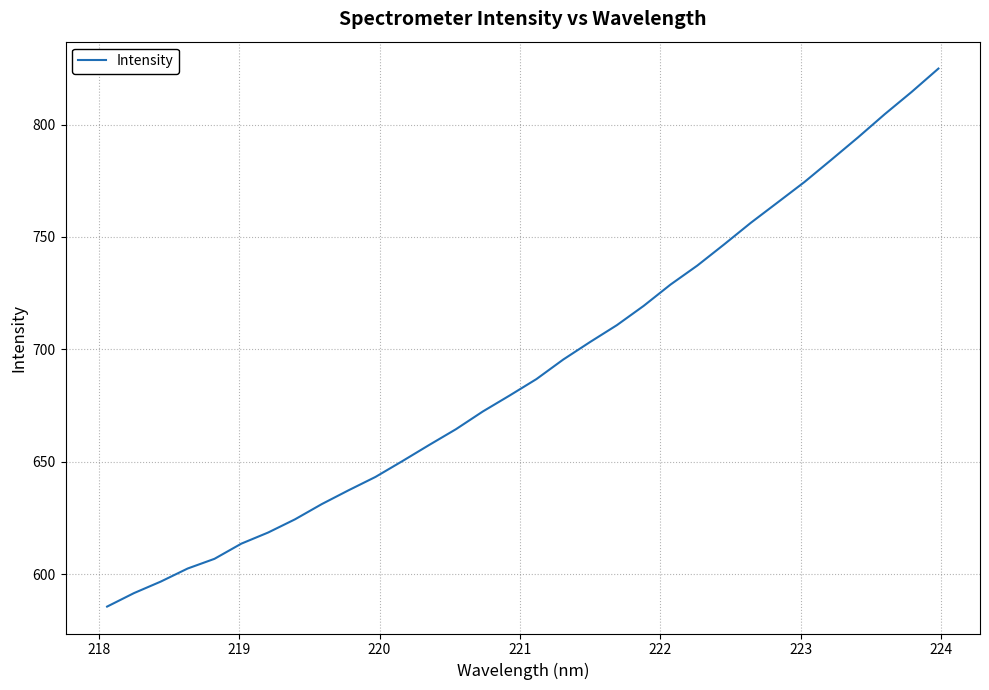

What is the maximum value shown in the chart?

824.9